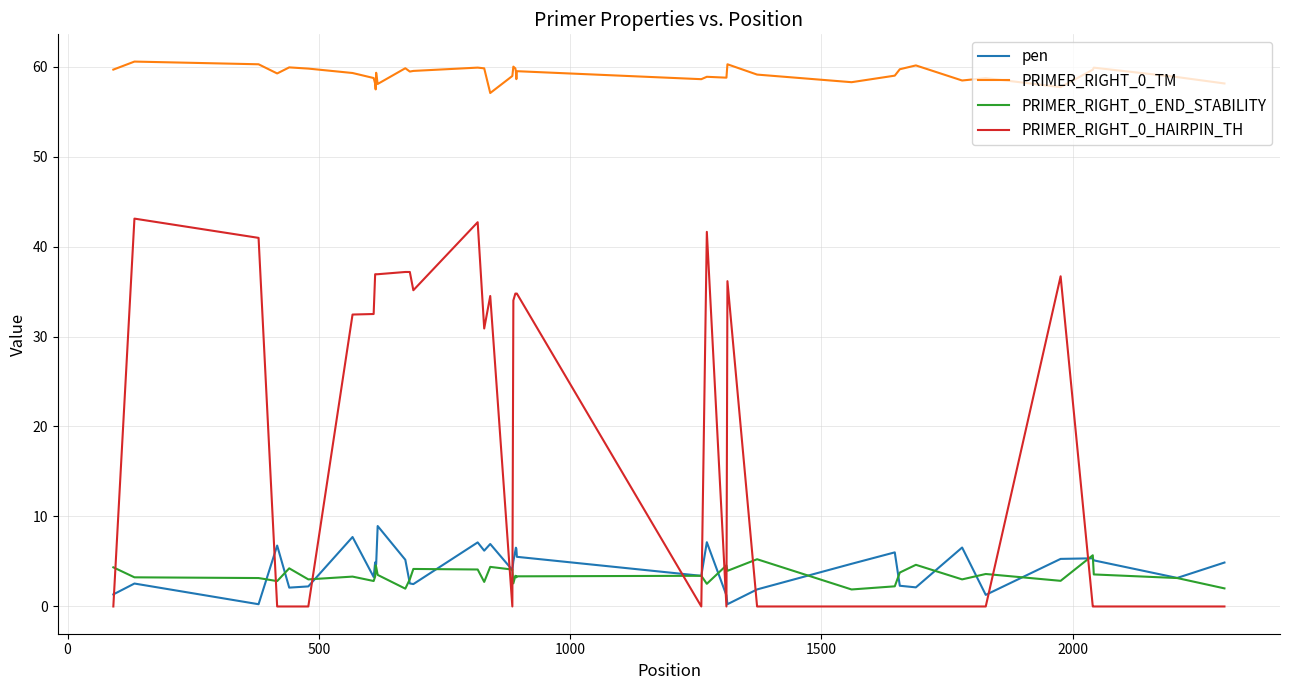

Which series has the largest total across all categories?

PRIMER_RIGHT_0_TM